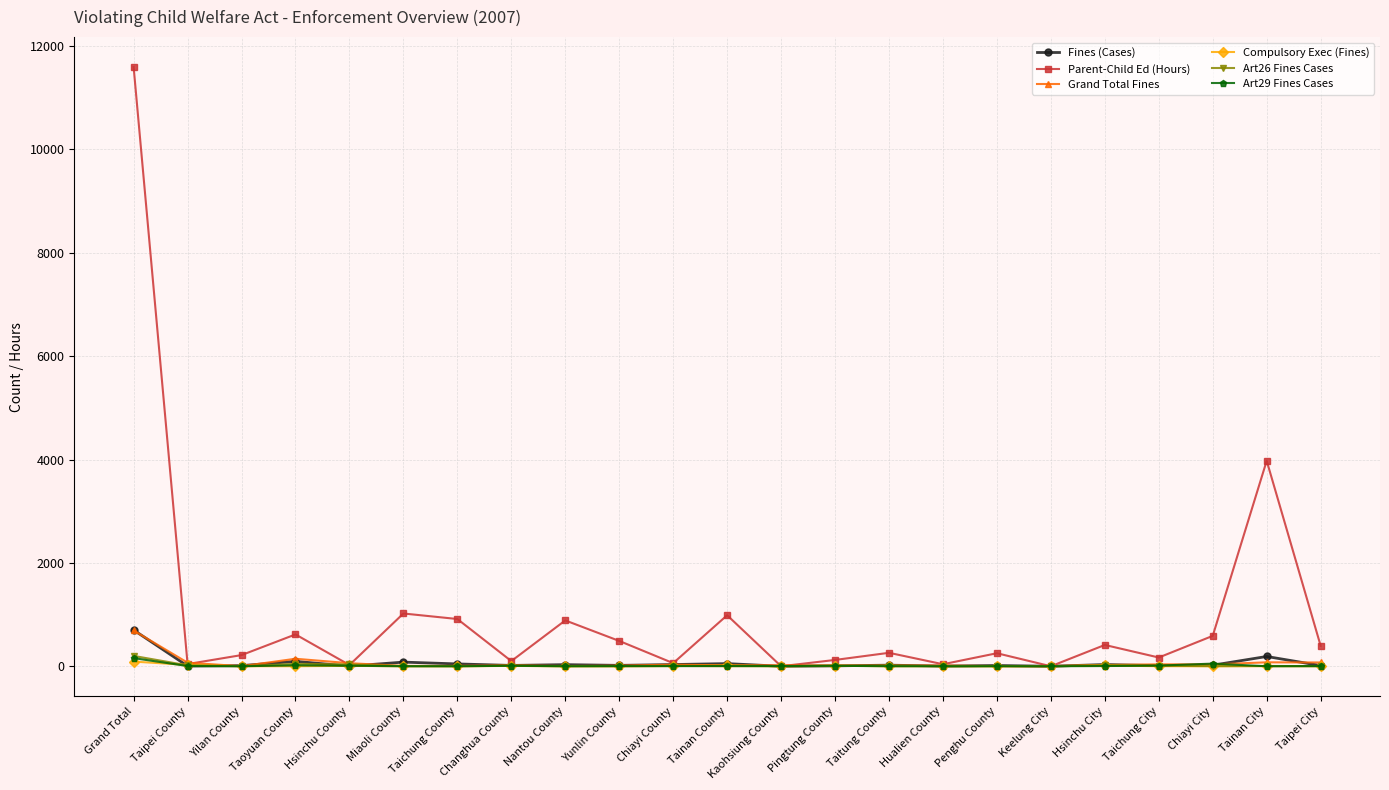

What is the sum of the Art29 Fines Cases values at Kaohsiung County and Miaoli County?

4